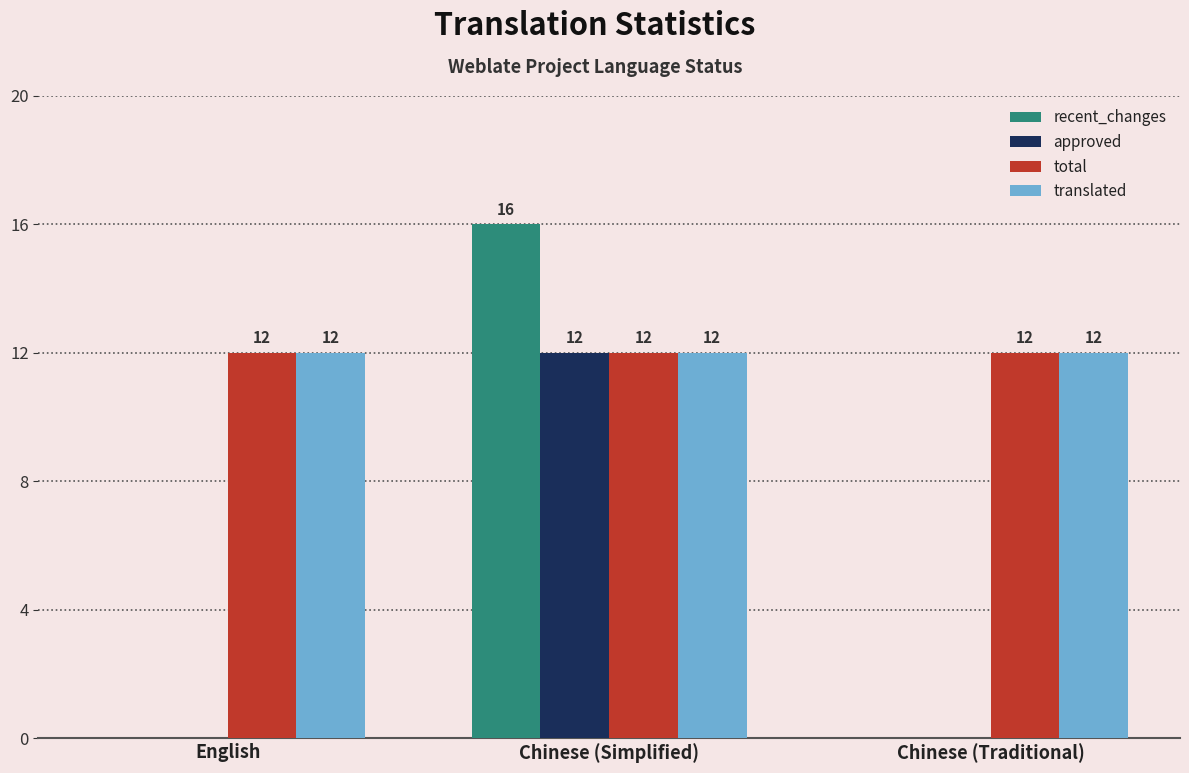

What is the maximum value shown in the chart?

16